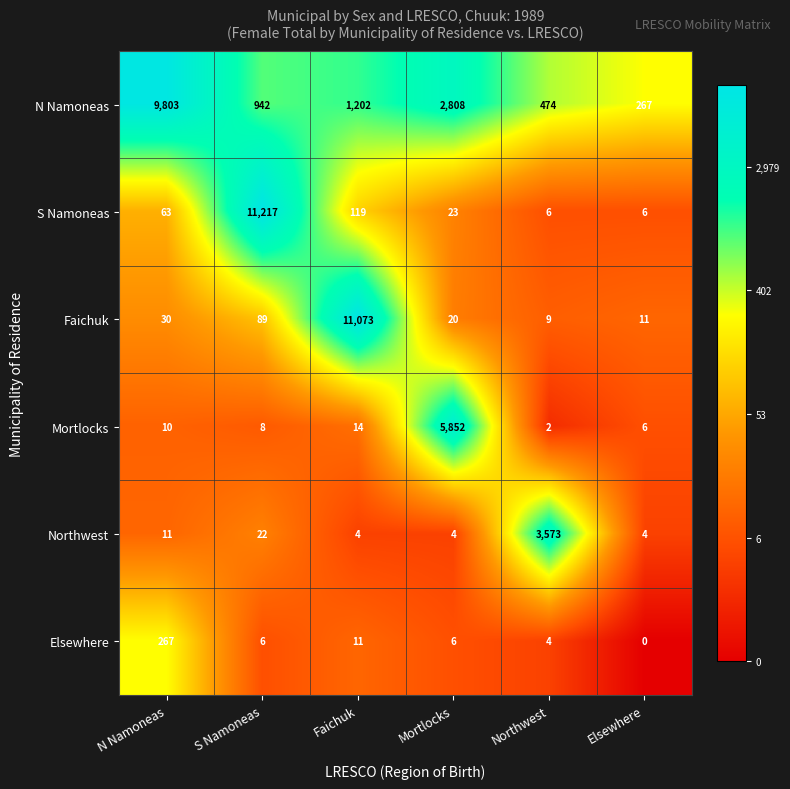

What is the greatest value displayed?

11217